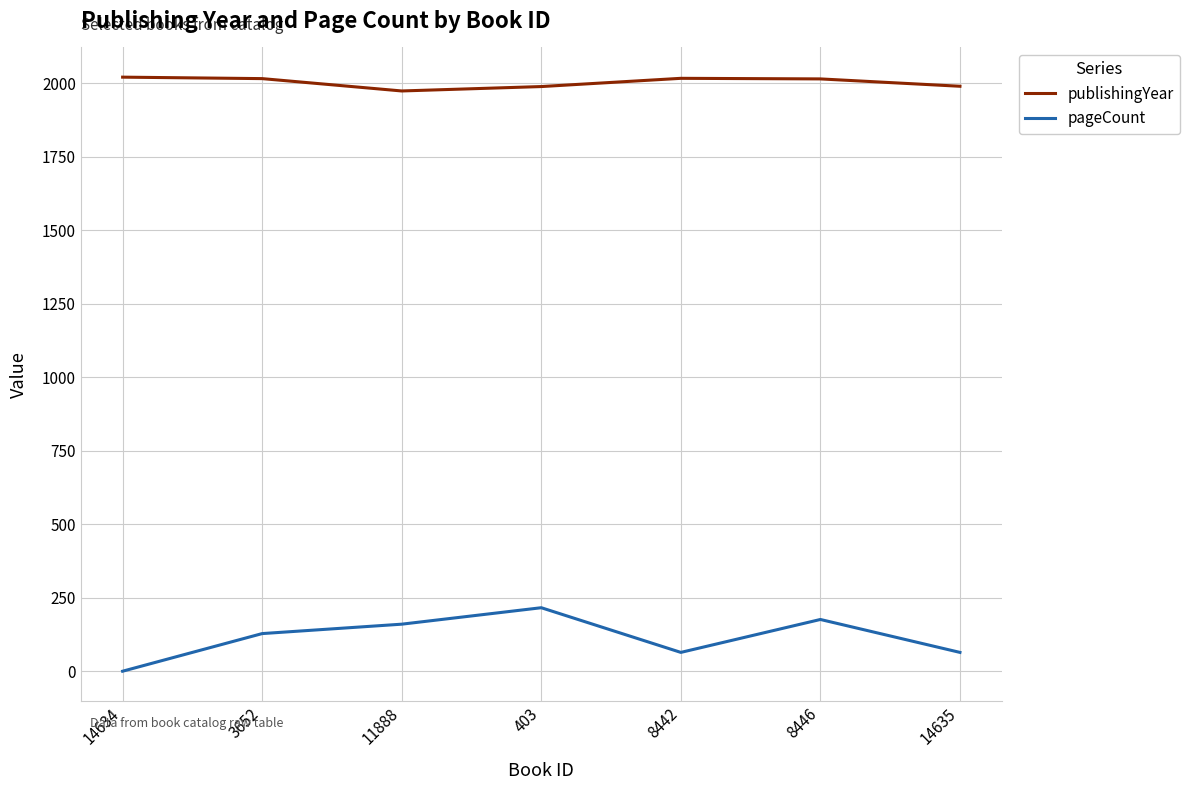

At which label does pageCount reach its minimum?

14634